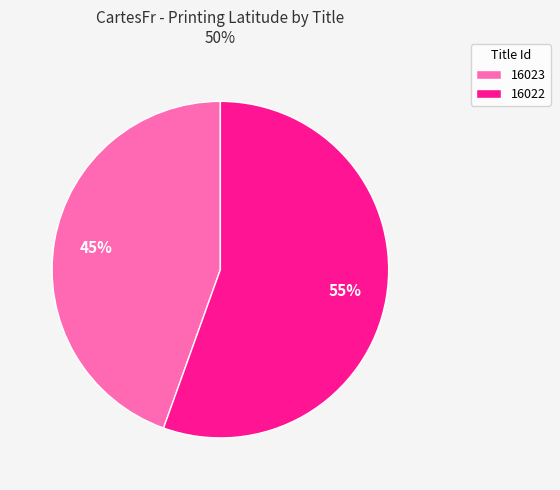

Which slice is the smallest?

16023